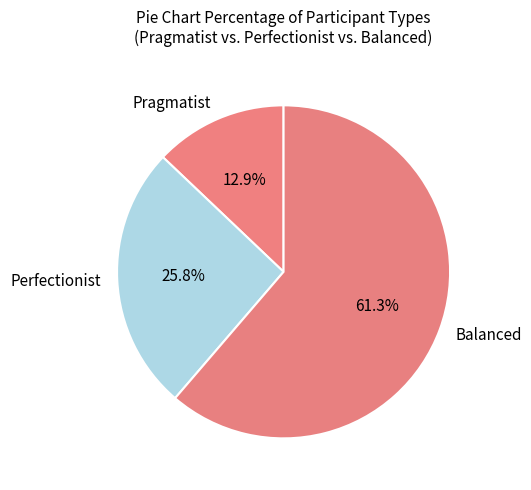

Which category has the biggest portion of the pie?

Balanced